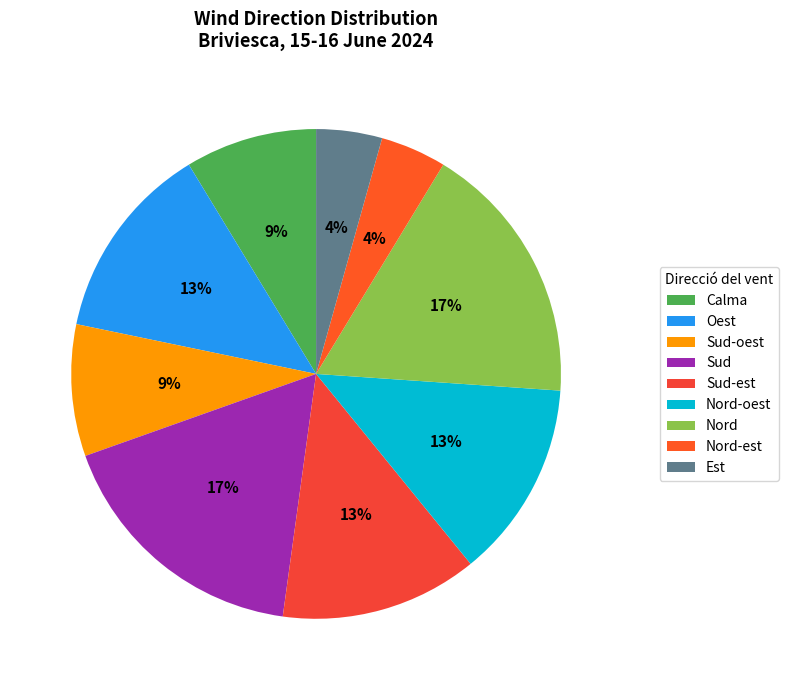

Count the number of slices in the pie.

9